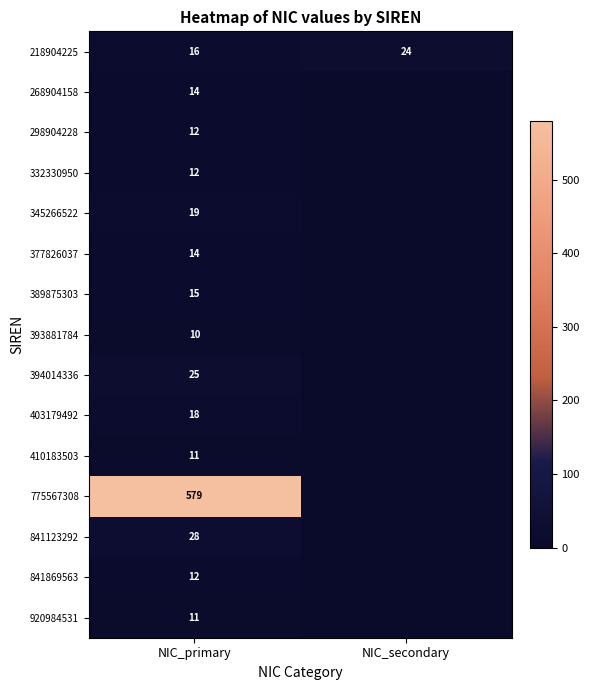

What is the greatest value displayed?

579